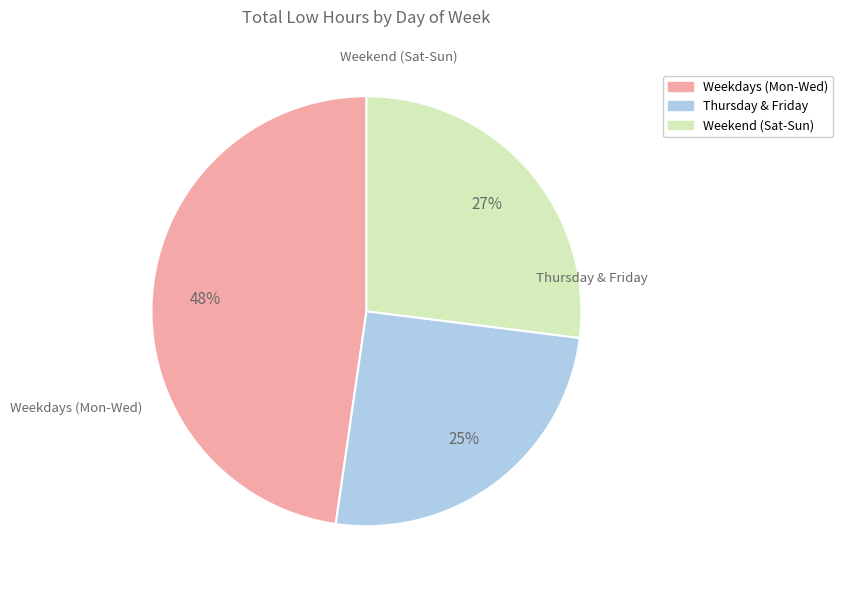

To the nearest percent, what is the average slice percentage?

33%